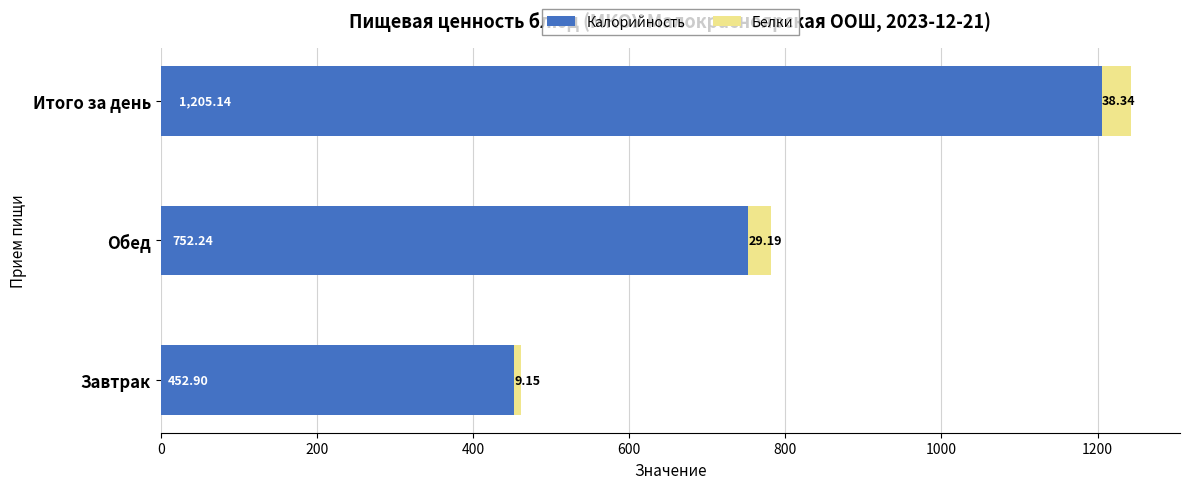

What is the total value across all series at Обед?

781.4